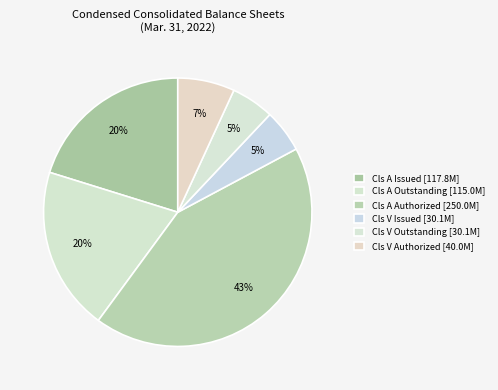

Count the number of slices in the pie.

6